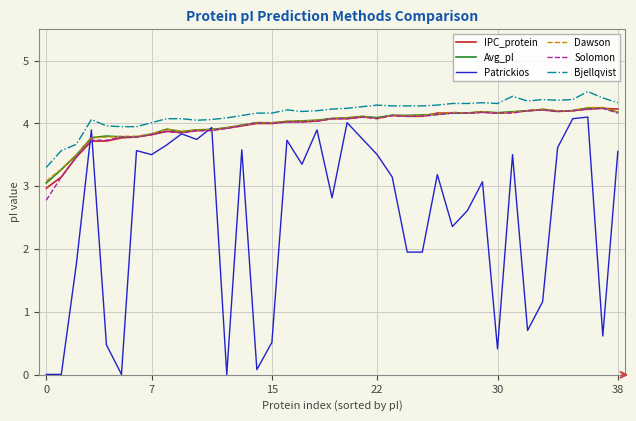

Which series has the widest spread of values?

Patrickios